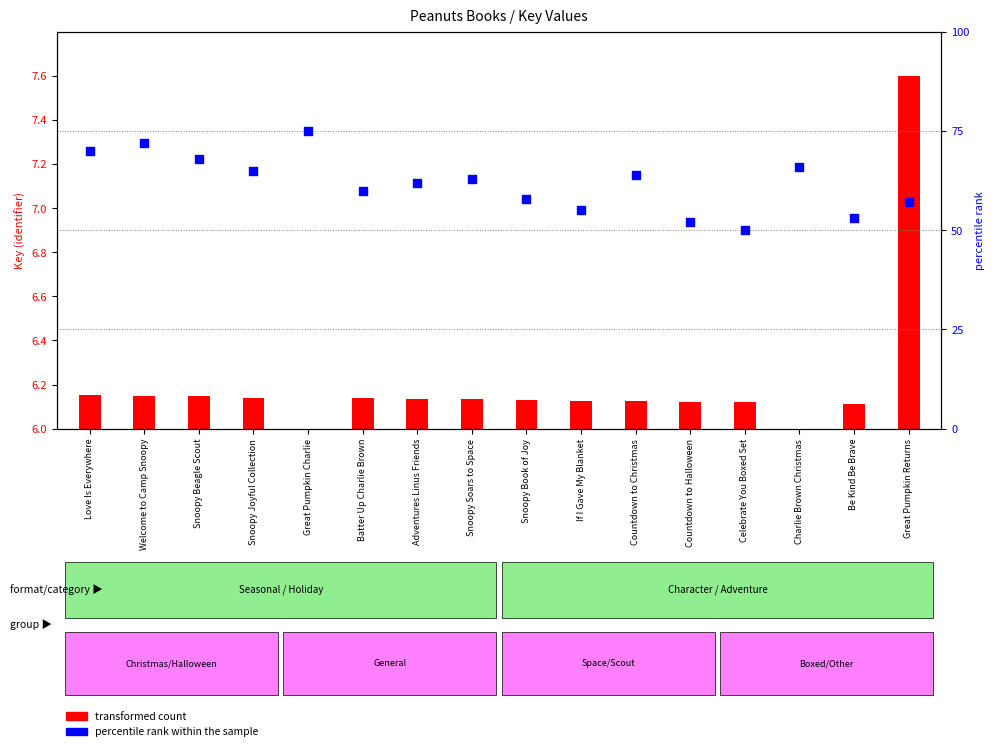

What is the change in value from Batter Up Charlie Brown to Charlie Brown Christmas?

+6